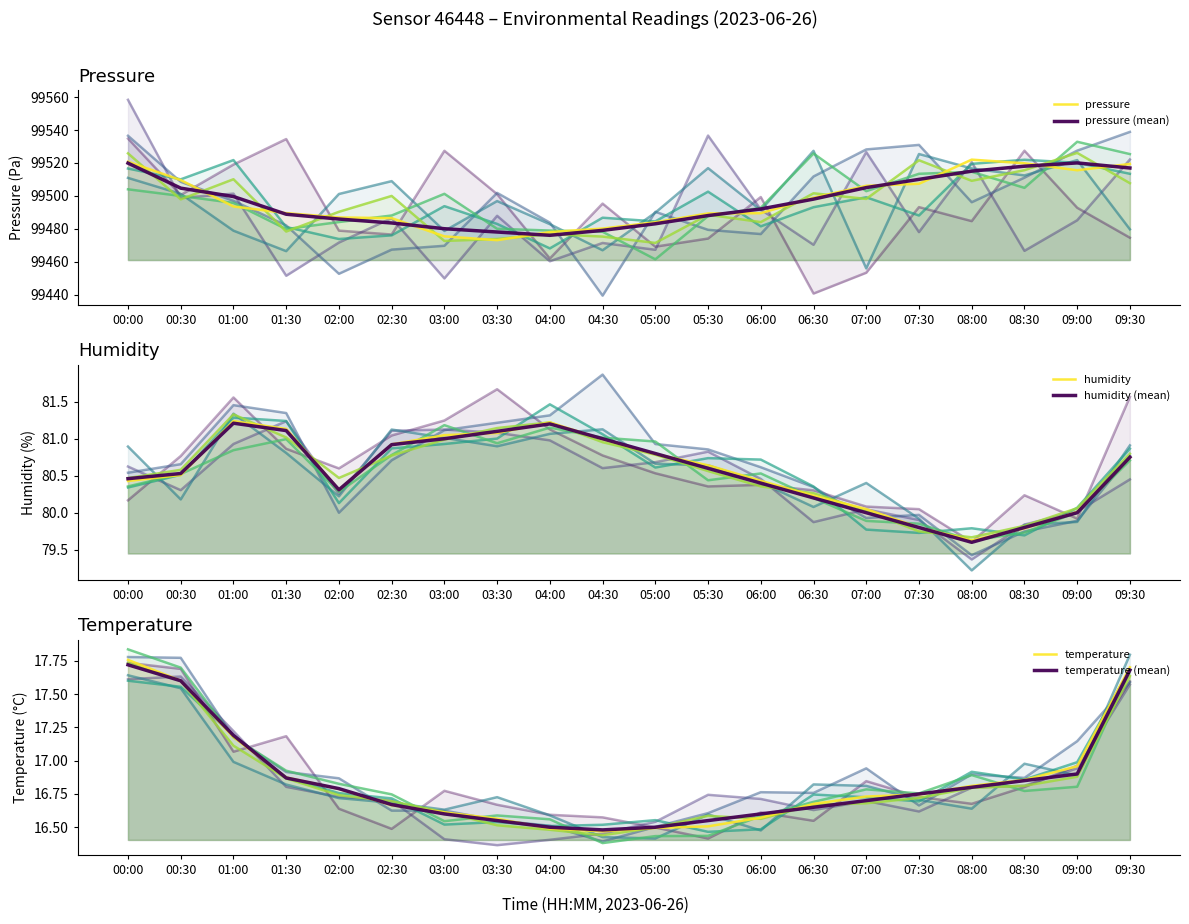

At how many categories does at least one series exceed 98103?

20